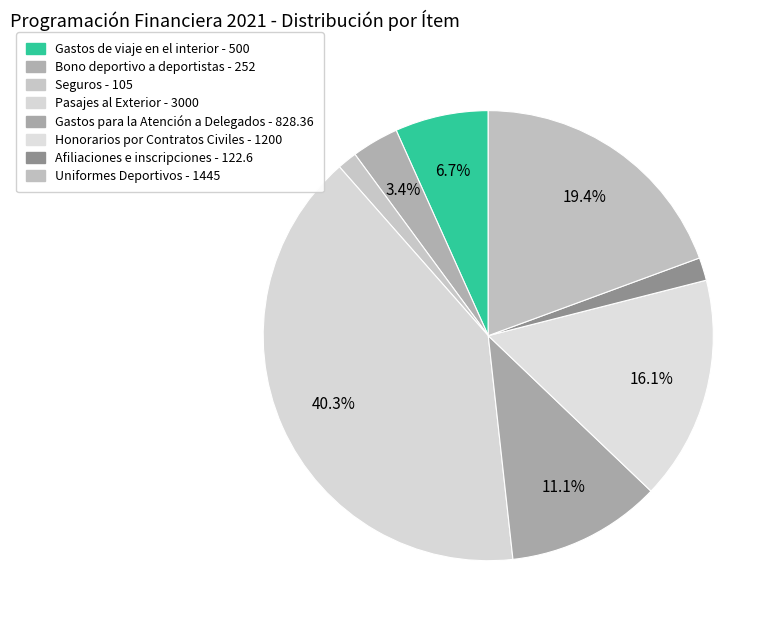

How many segments does this pie chart have?

8